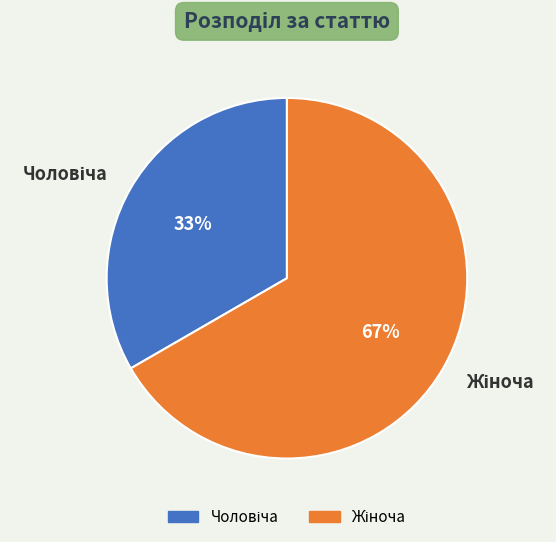

Is there a majority slice in this chart?

Yes